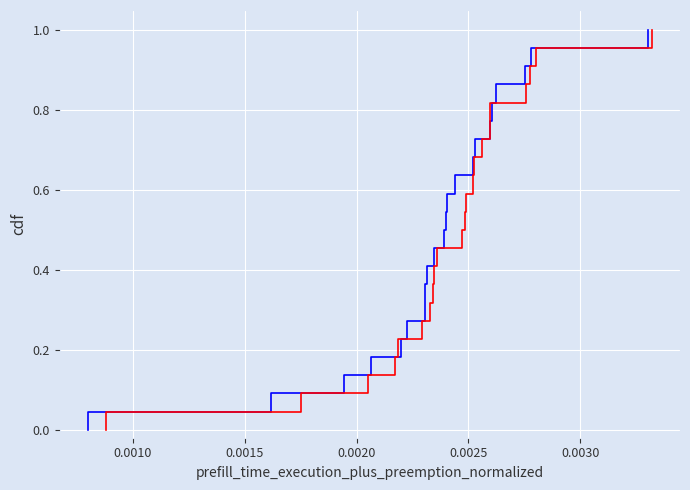

How many distinct data groups are displayed?

2